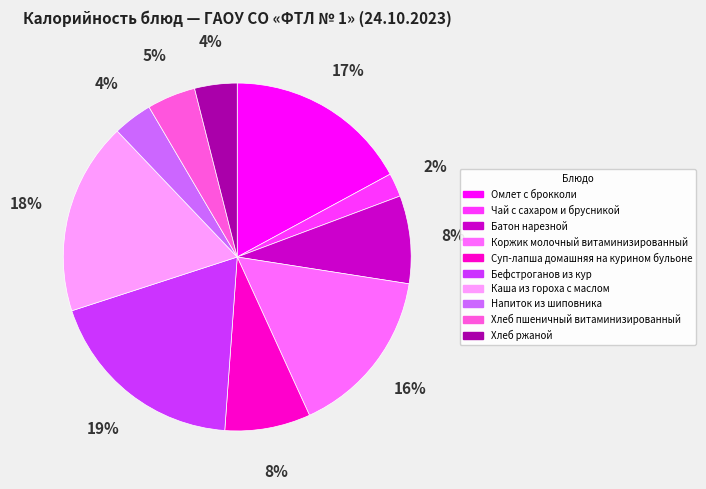

Does any single category account for the majority?

No